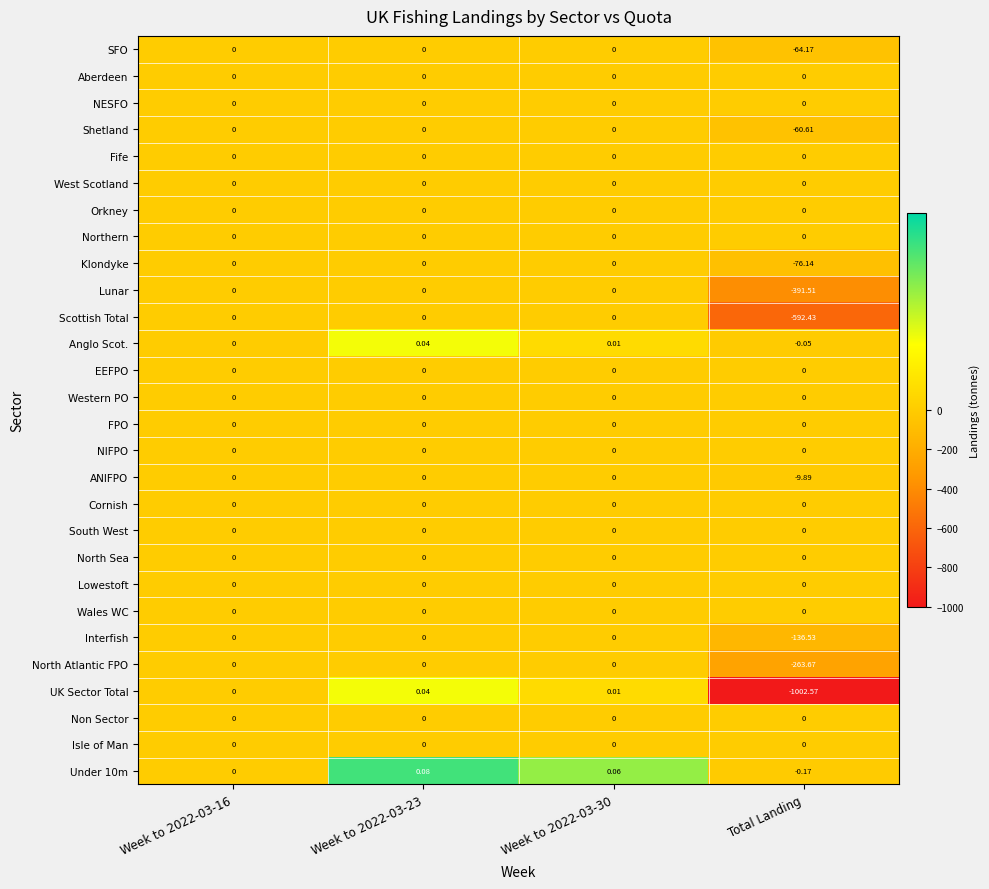

What is the smallest value displayed?

-1002.6